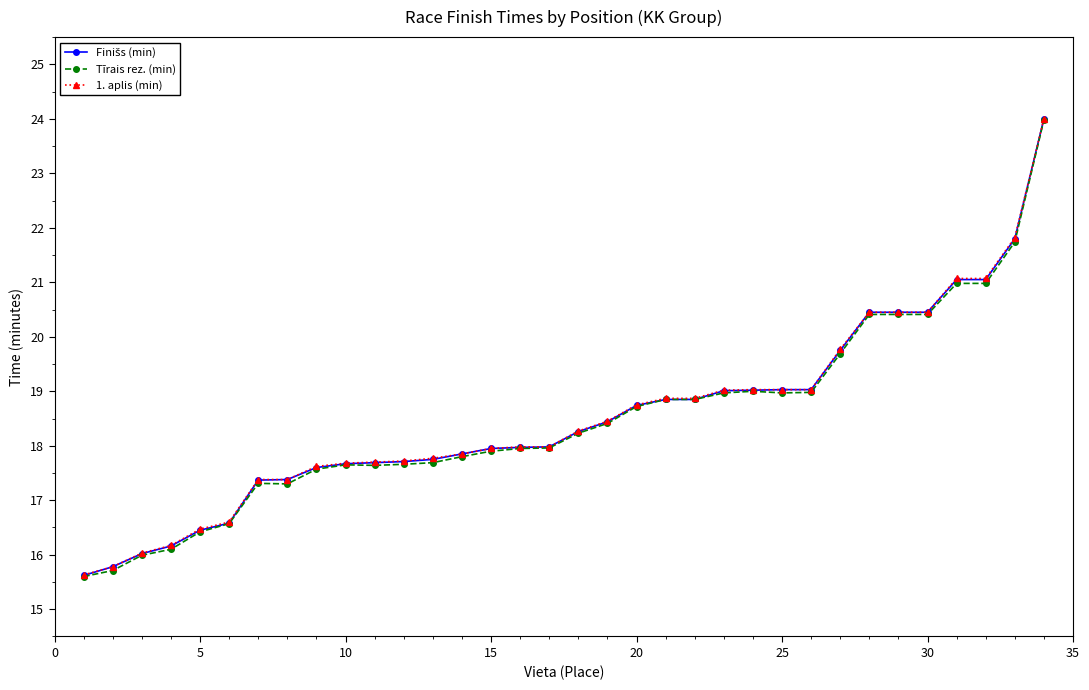

What is the value of the Tīrais rez. (min) point at the 6th from the left?

16.6